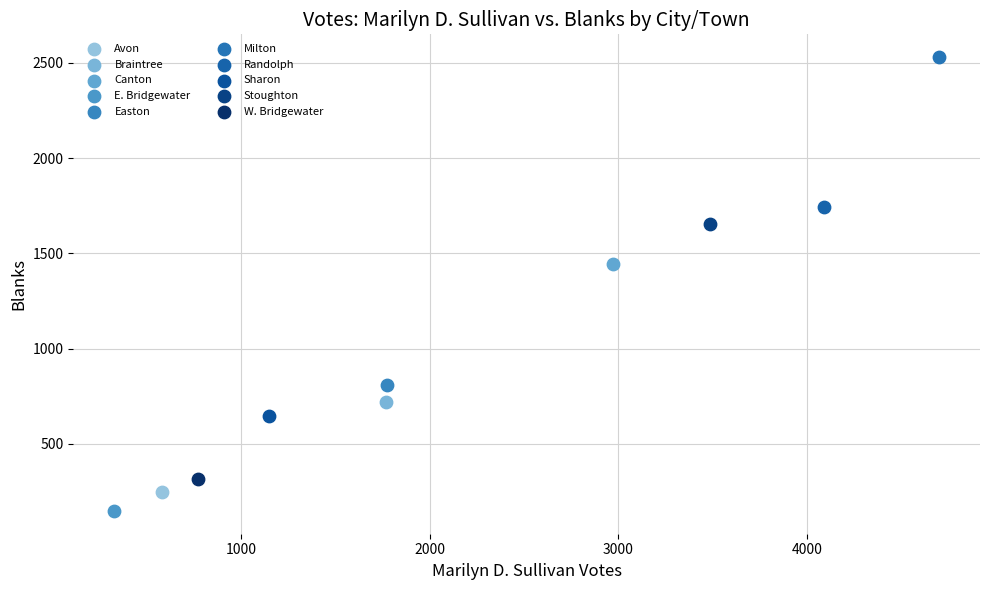

What are all the series names shown in the legend?

Avon, Braintree, Canton, E. Bridgewater, Easton, Milton, Randolph, Sharon, Stoughton, W. Bridgewater